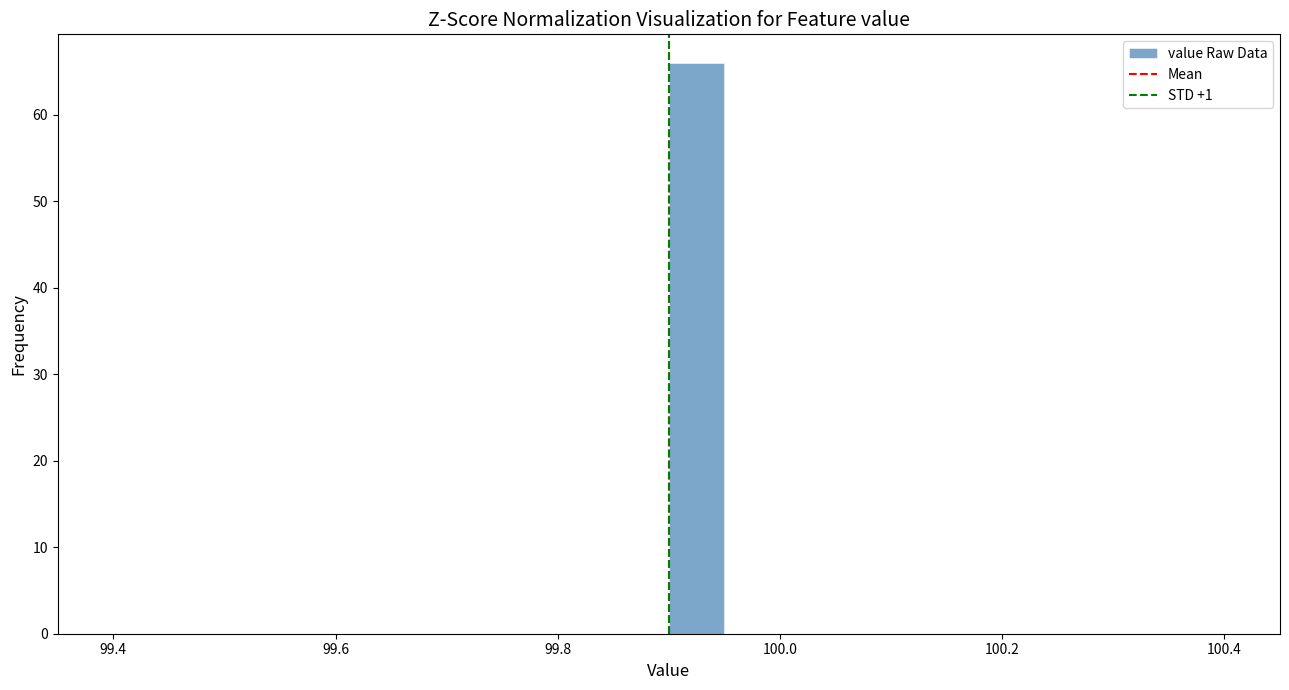

Around what value on the x-axis is the tallest bar? Give the approximate position of its centre, as read against the axis.

99.92